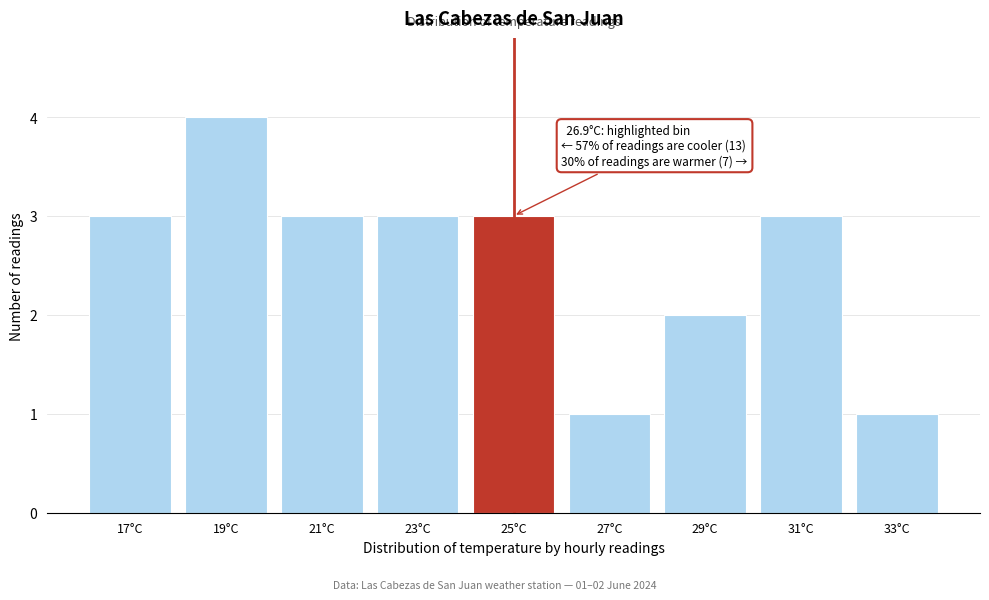

Reading left to right, transcribe all the data shown in this chart.

3	4	3	3	3	1	2	3	1